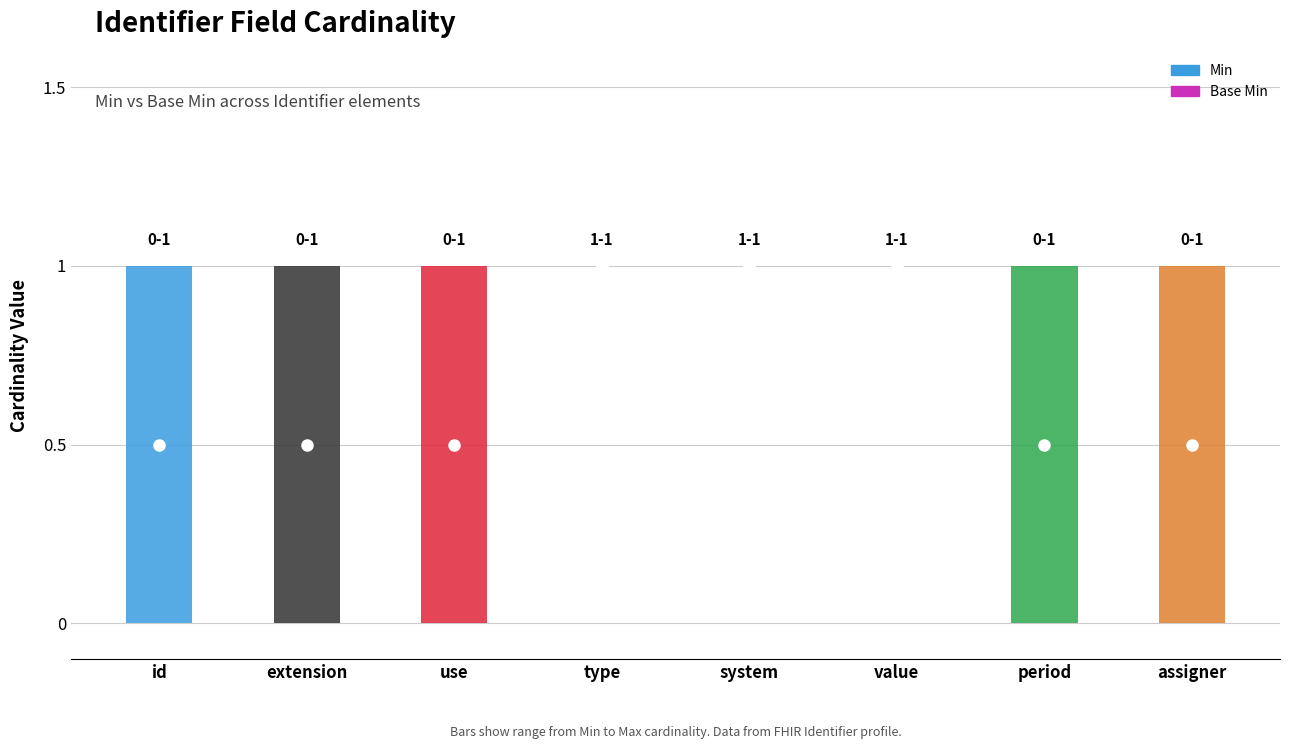

What is the label of the 2nd bar from the left?

Identifier.extension